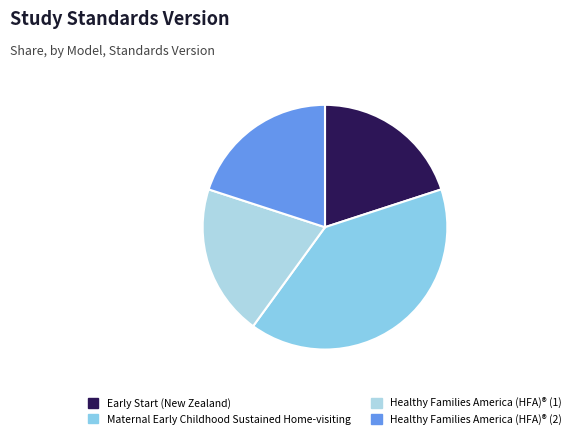

Rank the categories by value from highest to lowest.

Maternal Early Childhood Sustained Home-visiting, Early Start (New Zealand), Healthy Families America (HFA)® (1), Healthy Families America (HFA)® (2)